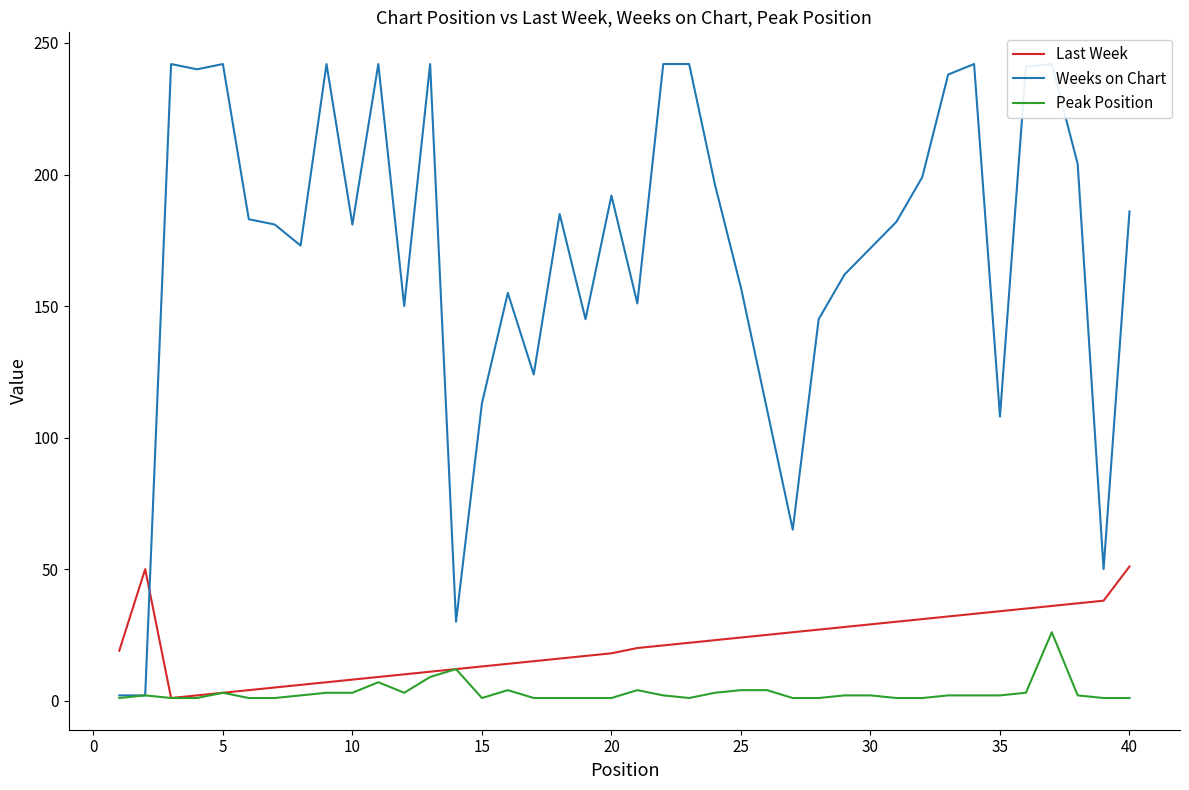

What is the highest value of the Last Week series?

51